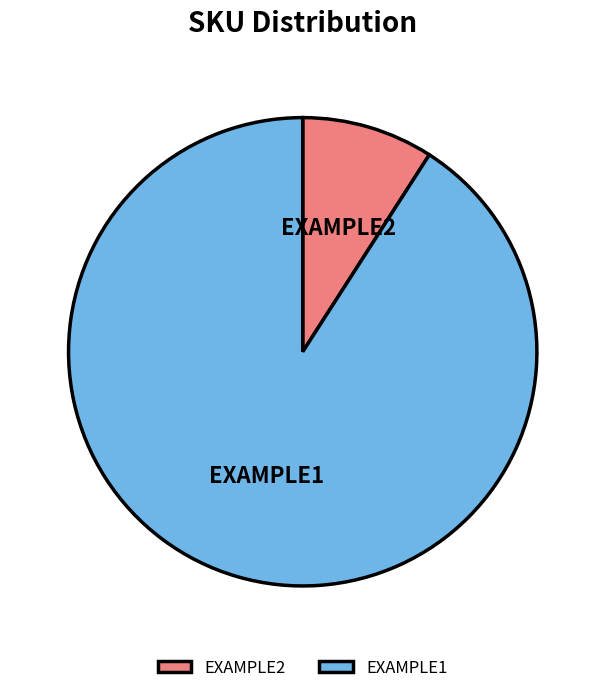

What is the largest slice in the pie chart?

EXAMPLE1